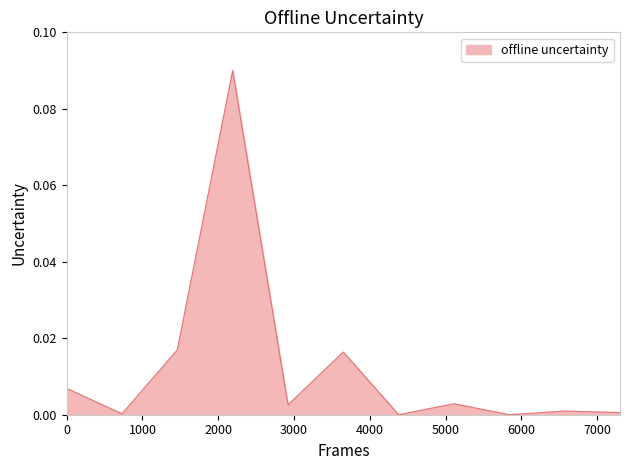

What is the maximum value shown in the chart?

0.1